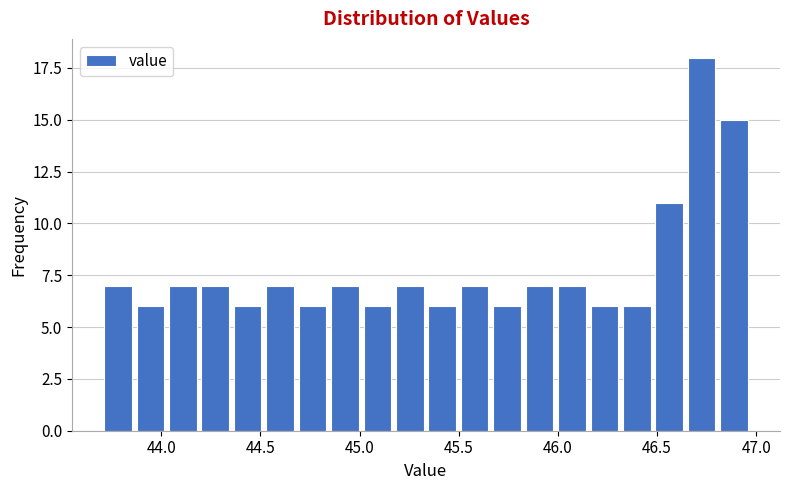

Around what value on the x-axis is the tallest bar? Give the approximate position of its centre, as read against the axis.

46.70